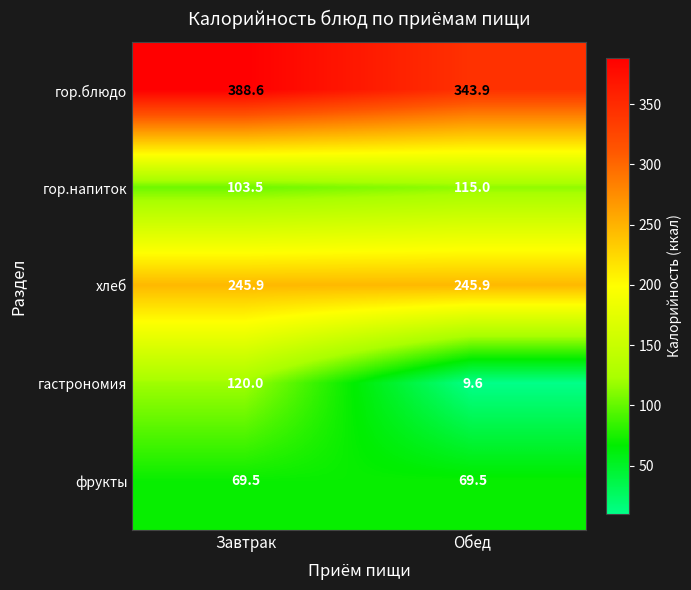

Reading right to left, extract all data points from this chart.

гор.блюдо: Обед=343.9	Завтрак=388.6
гор.напиток: Обед=115.0	Завтрак=103.5
хлеб: Обед=245.9	Завтрак=245.9
гастрономия: Обед=9.6	Завтрак=120.0
фрукты: Обед=69.5	Завтрак=69.5